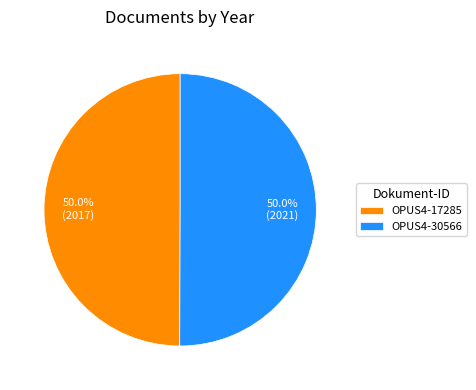

How many slices are in this pie chart?

2